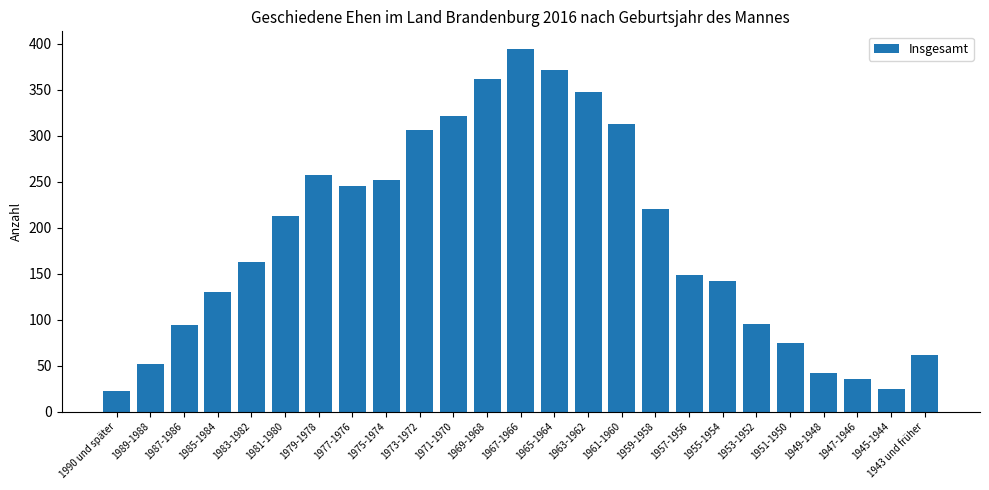

Which label corresponds to the largest value in the chart?

1967-1966